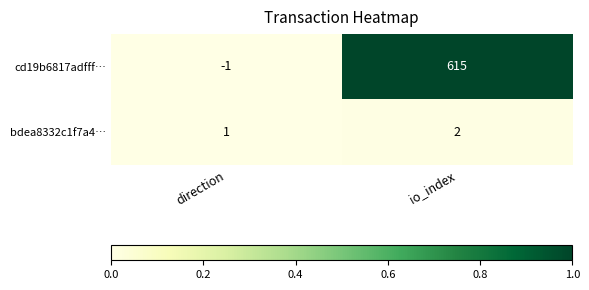

At which label is bdea8332c1f7a4… closest to 1?

direction